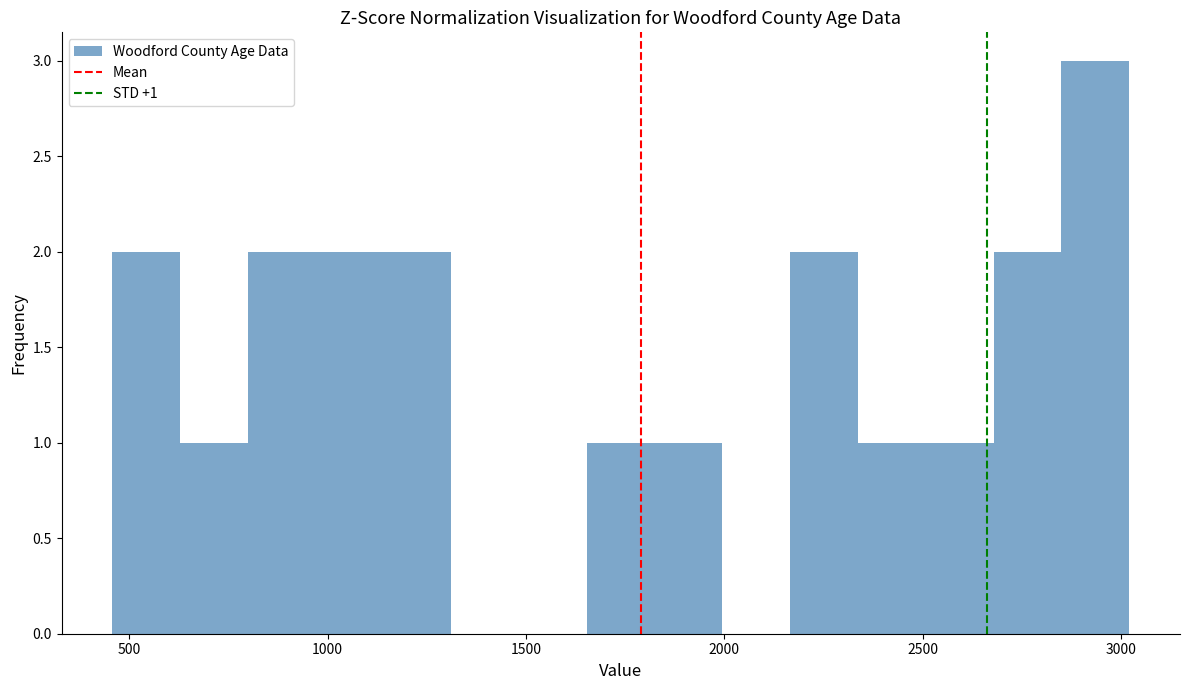

Around what value on the x-axis is the tallest bar? Give the approximate position of its centre, as read against the axis.

2950